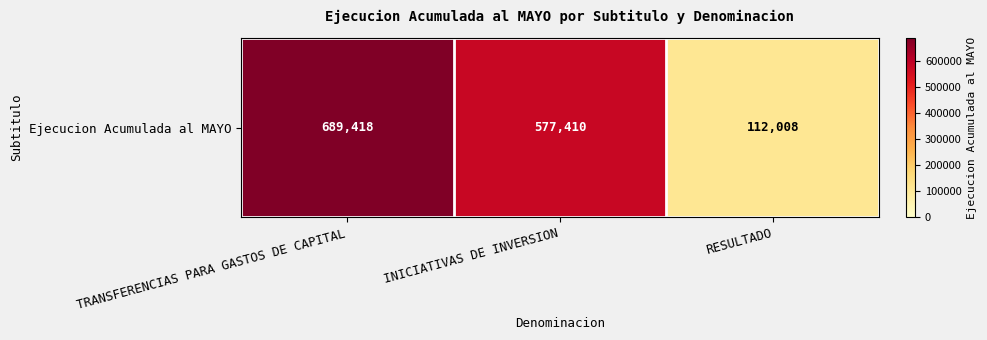

List the labels in order of value, smallest first.

RESULTADO, INICIATIVAS DE INVERSION, TRANSFERENCIAS PARA GASTOS DE CAPITAL